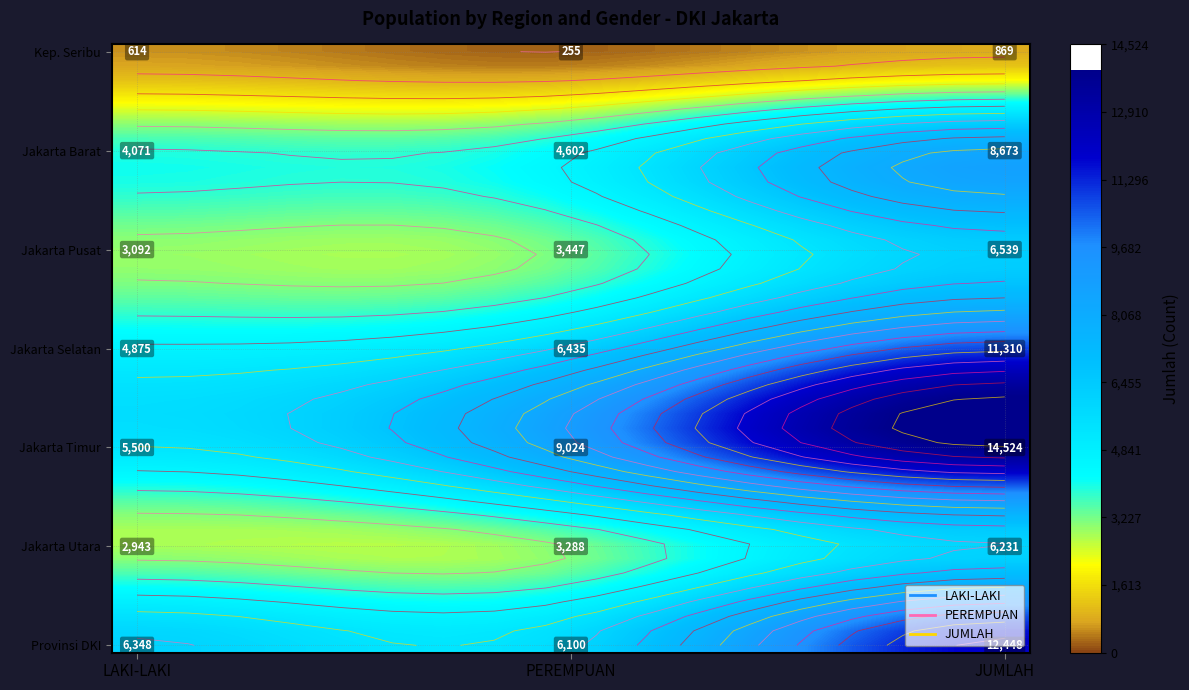

Reading left to right, transcribe all the data shown in this chart.

KABUPATEN ADMINISTRASI KEPULAUAN SERIBU: LAKI-LAKI=614	PEREMPUAN=255	JUMLAH=869
KOTA ADMINISTRASI JAKARTA BARAT: LAKI-LAKI=4071	PEREMPUAN=4602	JUMLAH=8673
KOTA ADMINISTRASI JAKARTA PUSAT: LAKI-LAKI=3092	PEREMPUAN=3447	JUMLAH=6539
KOTA ADMINISTRASI JAKARTA SELATAN: LAKI-LAKI=4875	PEREMPUAN=6435	JUMLAH=11310
KOTA ADMINISTRASI JAKARTA TIMUR: LAKI-LAKI=5500	PEREMPUAN=9024	JUMLAH=14524
KOTA ADMINISTRASI JAKARTA UTARA: LAKI-LAKI=2943	PEREMPUAN=3288	JUMLAH=6231
PROVINSI DKI JAKARTA: LAKI-LAKI=6348	PEREMPUAN=6100	JUMLAH=12448